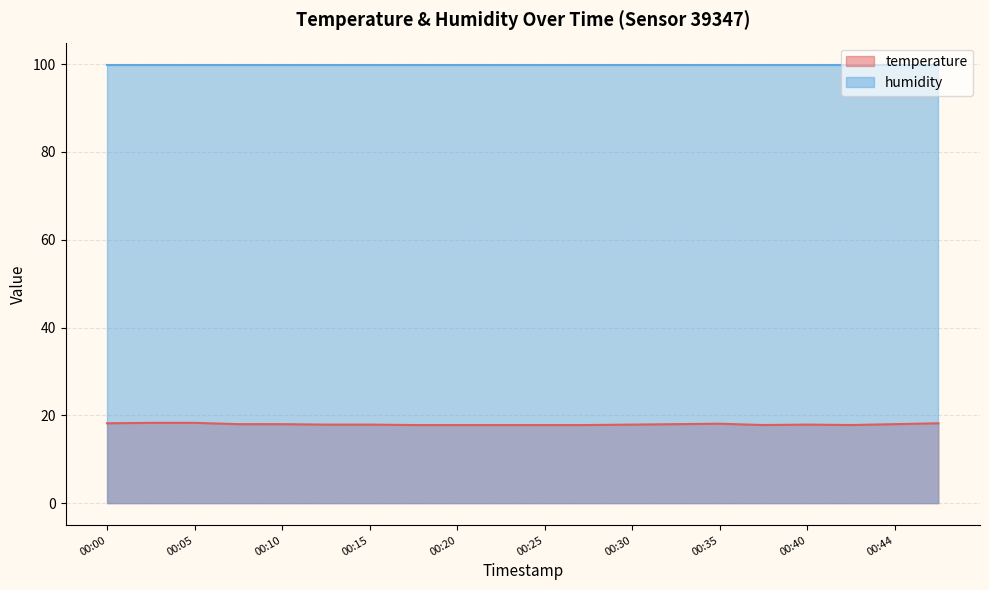

What is the greatest value displayed?

99.9